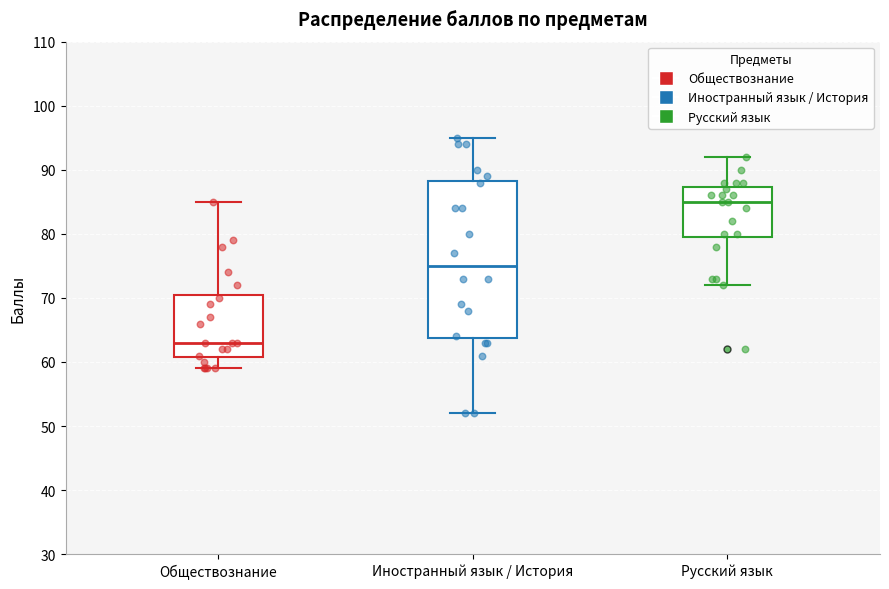

Reading left to right, read every box against the y-axis: the position of its median line, the range the box covers, and the ends of its whiskers. The values are not printed on the chart, so give them approximately, as read against the axis.

Обществознание: median 63, box 61 to 71, whiskers 59 to 85
Иностранный язык / История: median 75, box 64 to 88, whiskers 52 to 95
Русский язык: median 85, box 80 to 87, whiskers 72 to 92